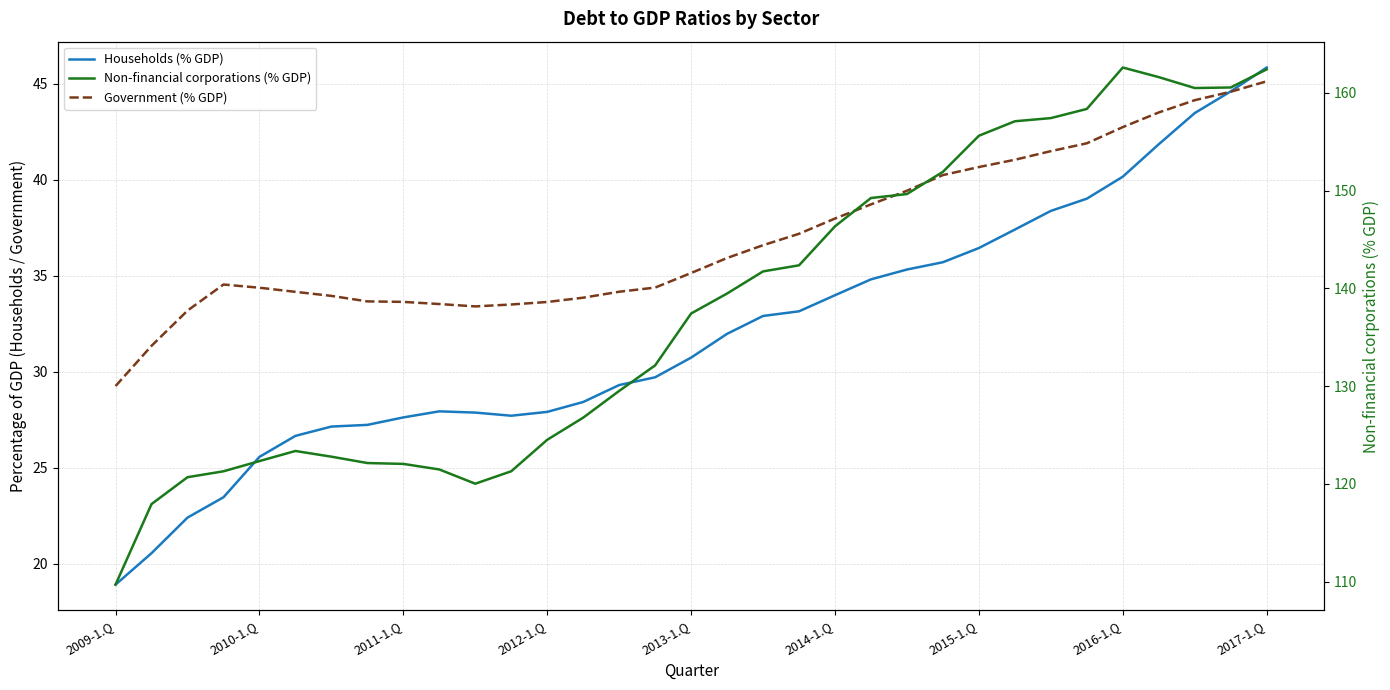

What is the average value of the Households (% GDP) series?

31.9